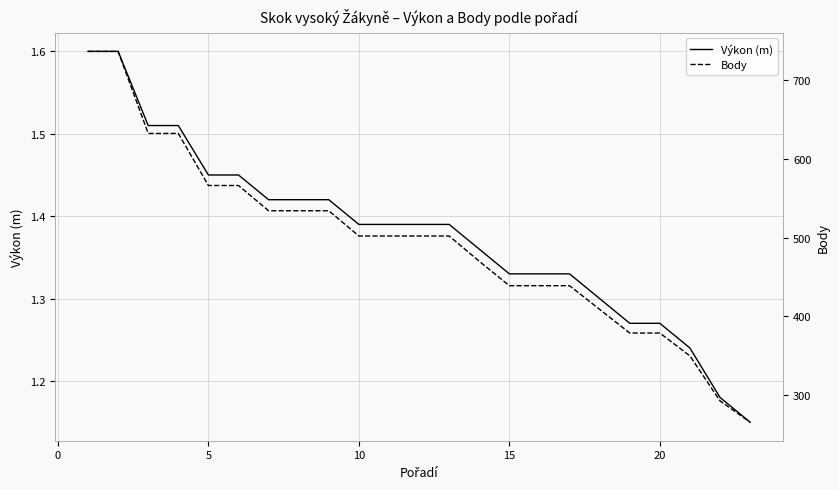

What is the average value of the Body series?

493.1